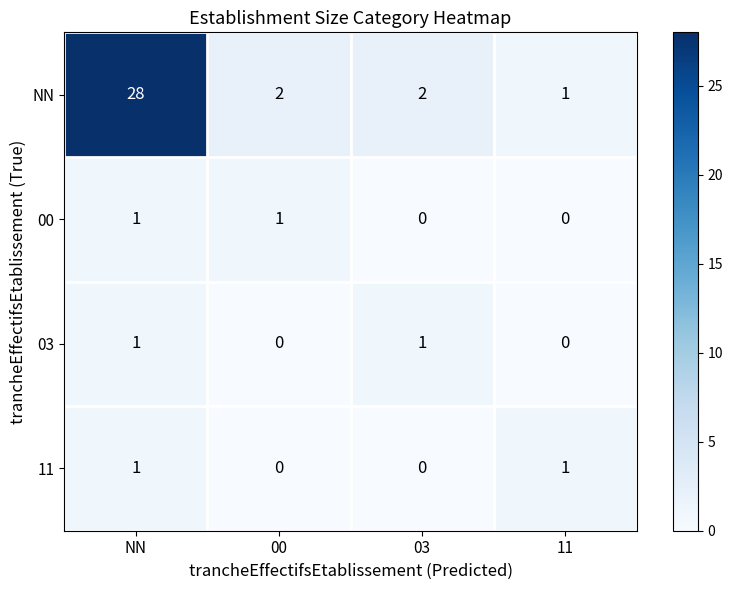

What is the average value of the NN series?

8